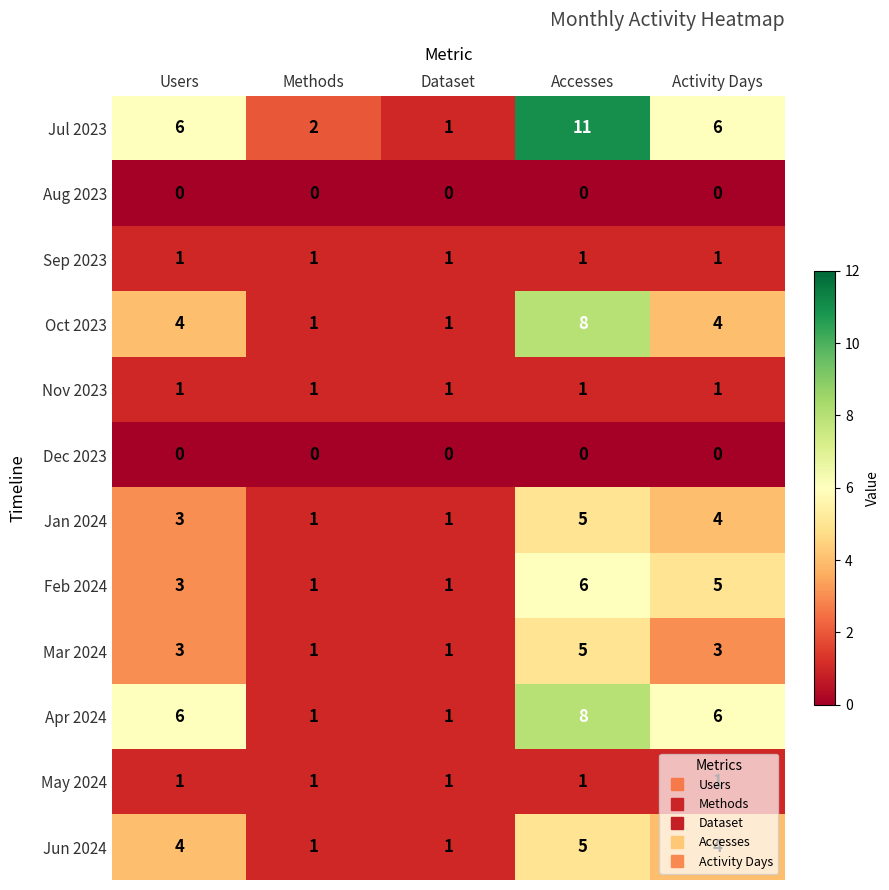

At which category does the chart reach its peak across all series?

Accesses